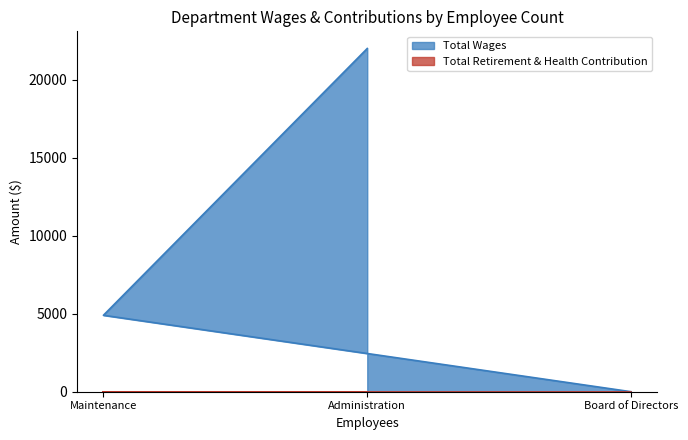

The value at Administration is 21993. True or false?

True